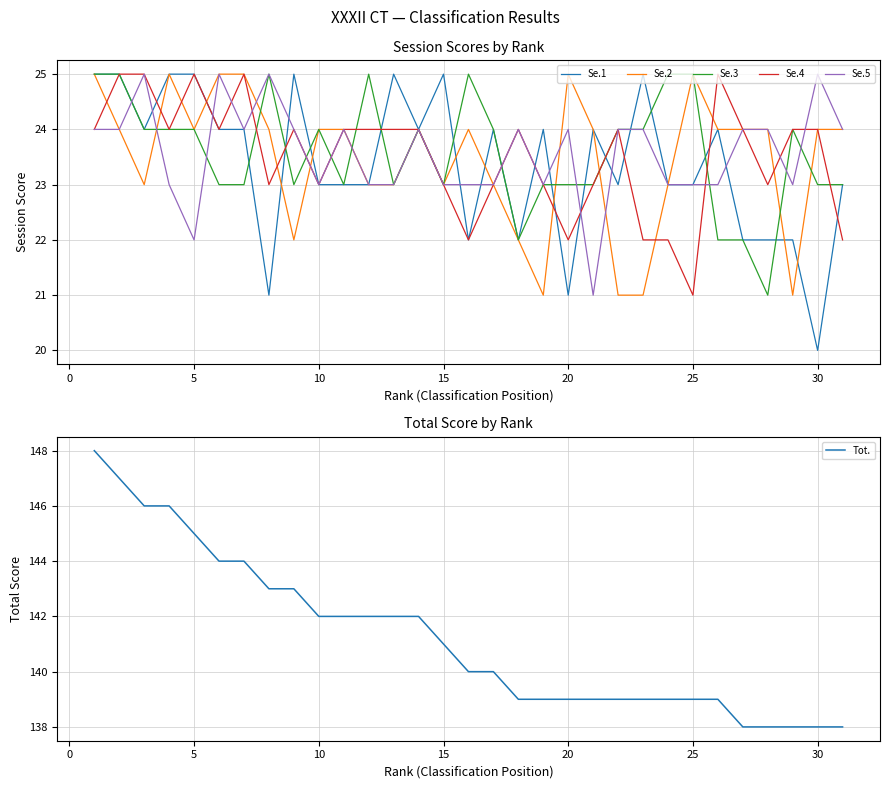

Which series has the largest total across all categories?

Tot.